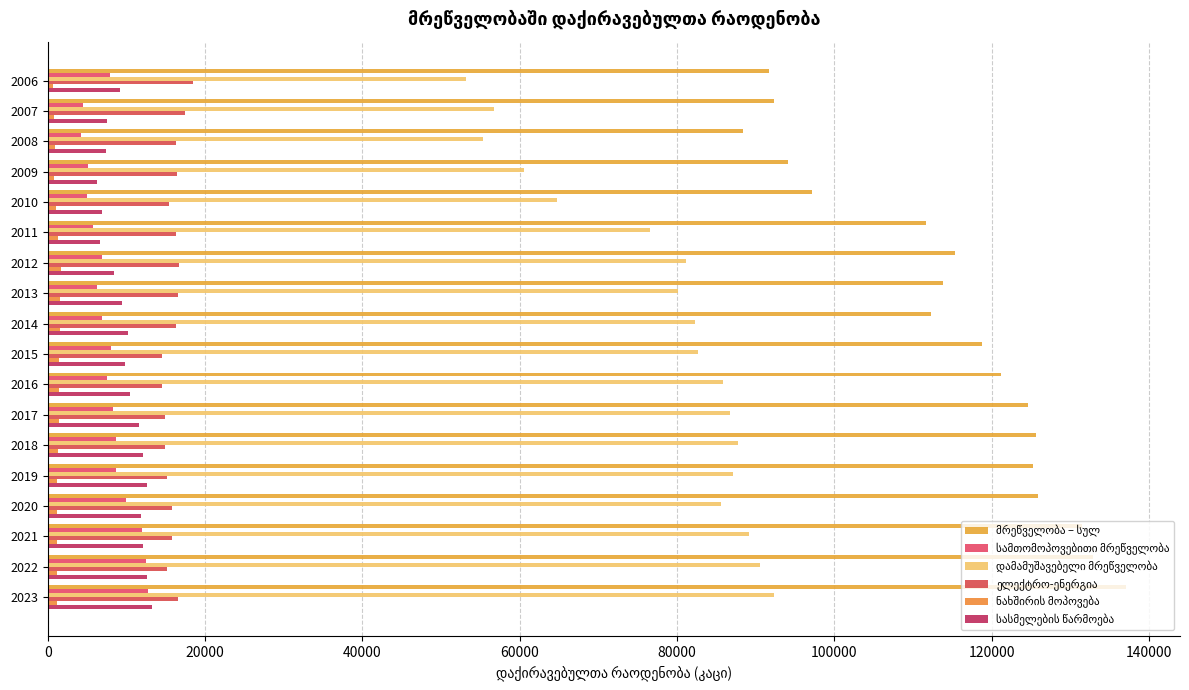

Count the number of categories in the chart.

18